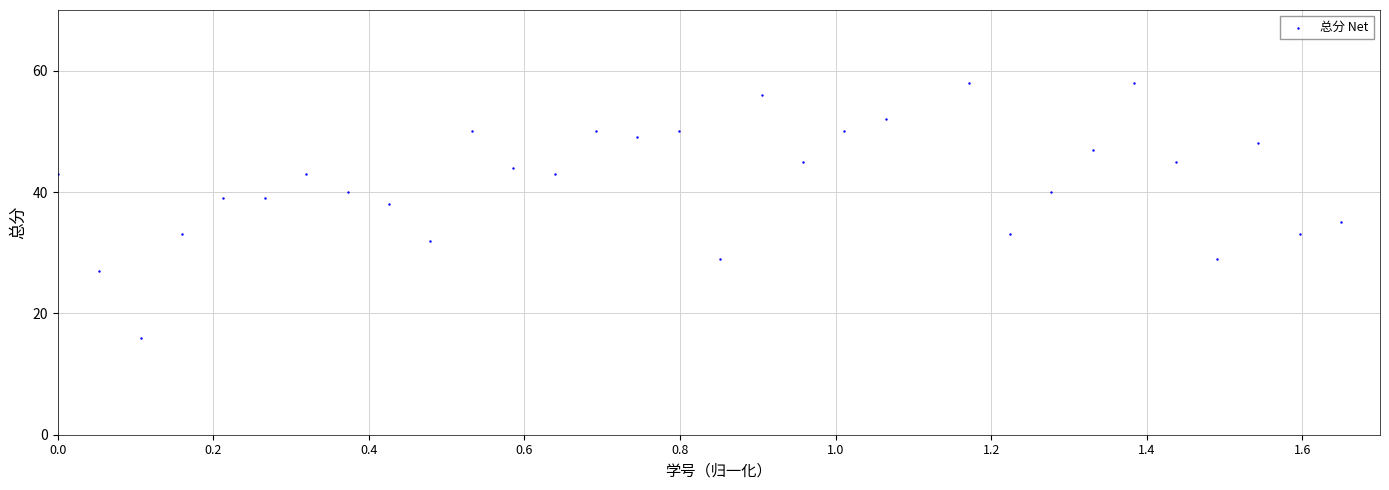

What Y value in the scatter plot is closest to 37?

38